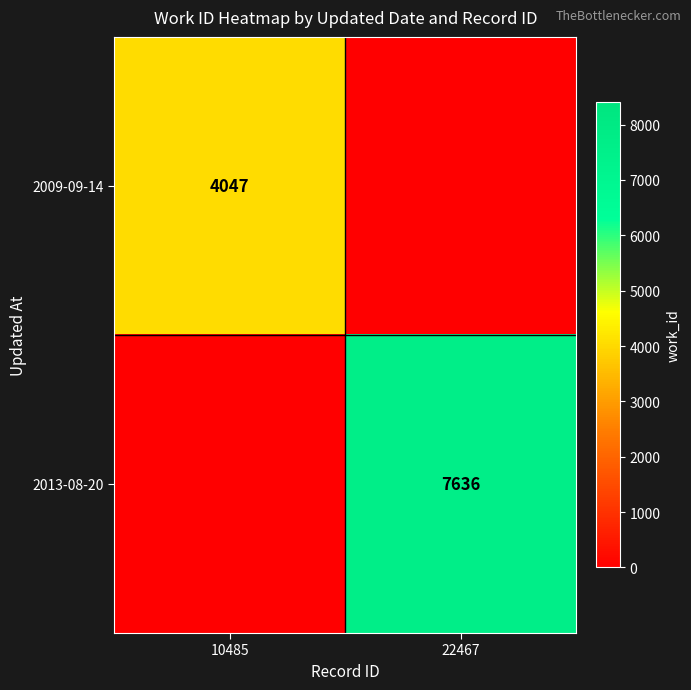

Between 10485 and 22467, which is larger?

10485